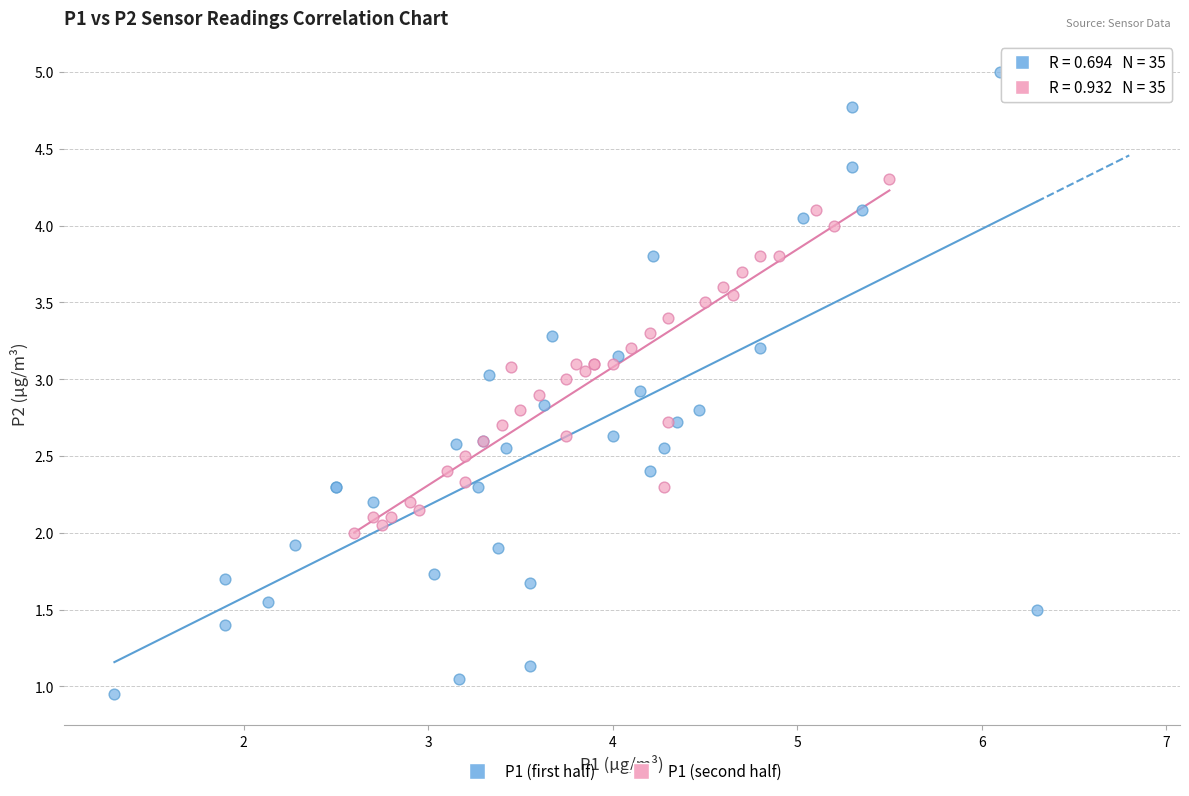

Which series contains the highest Y value?

P1 (first half)